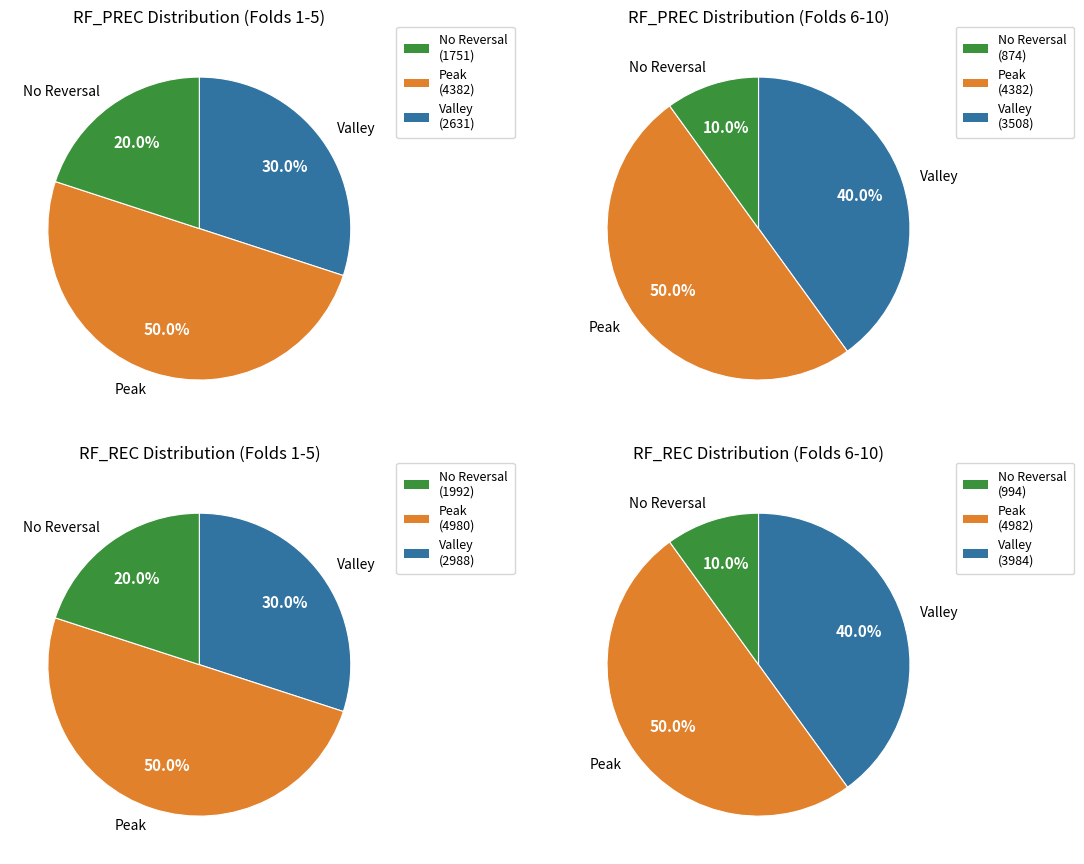

True or false: 6 accounts for 2% of the total.

False